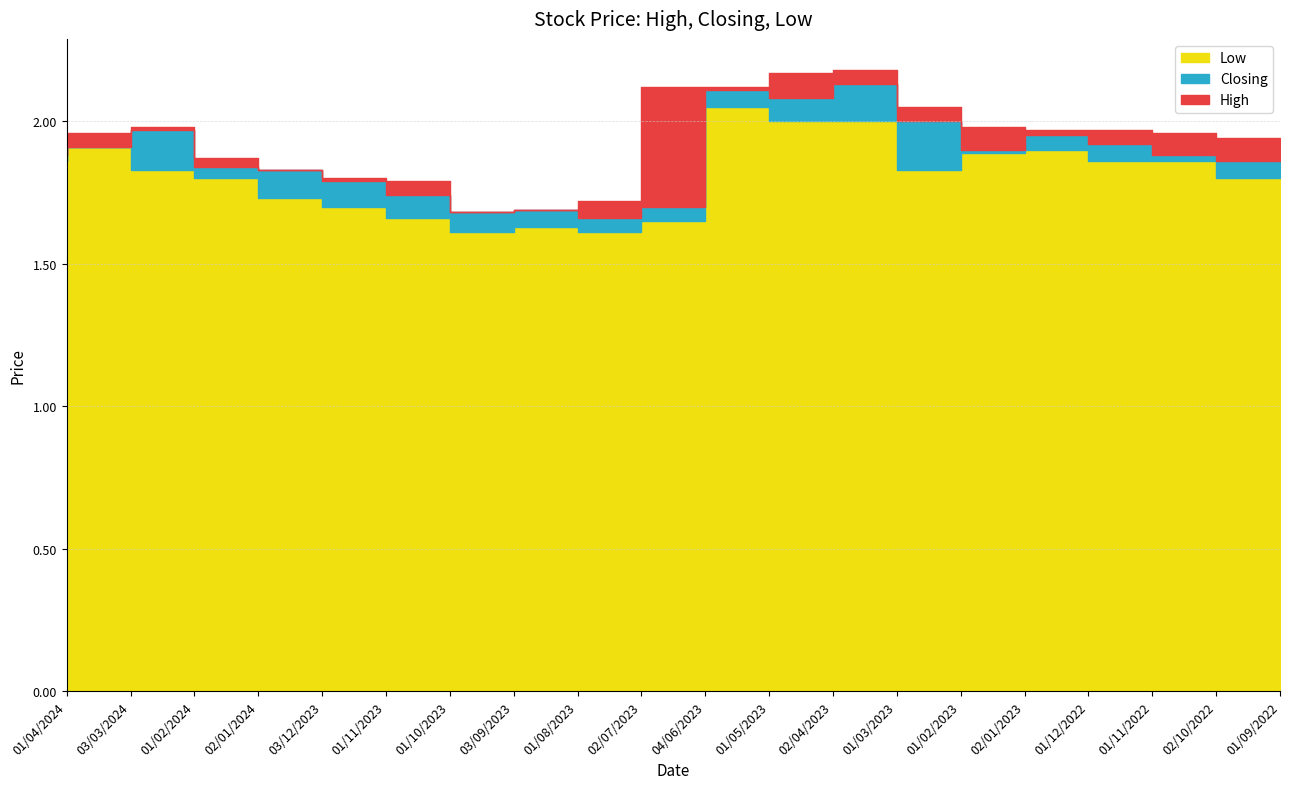

True or false: Closing has a value of 1.9 at 01/12/2022.

True